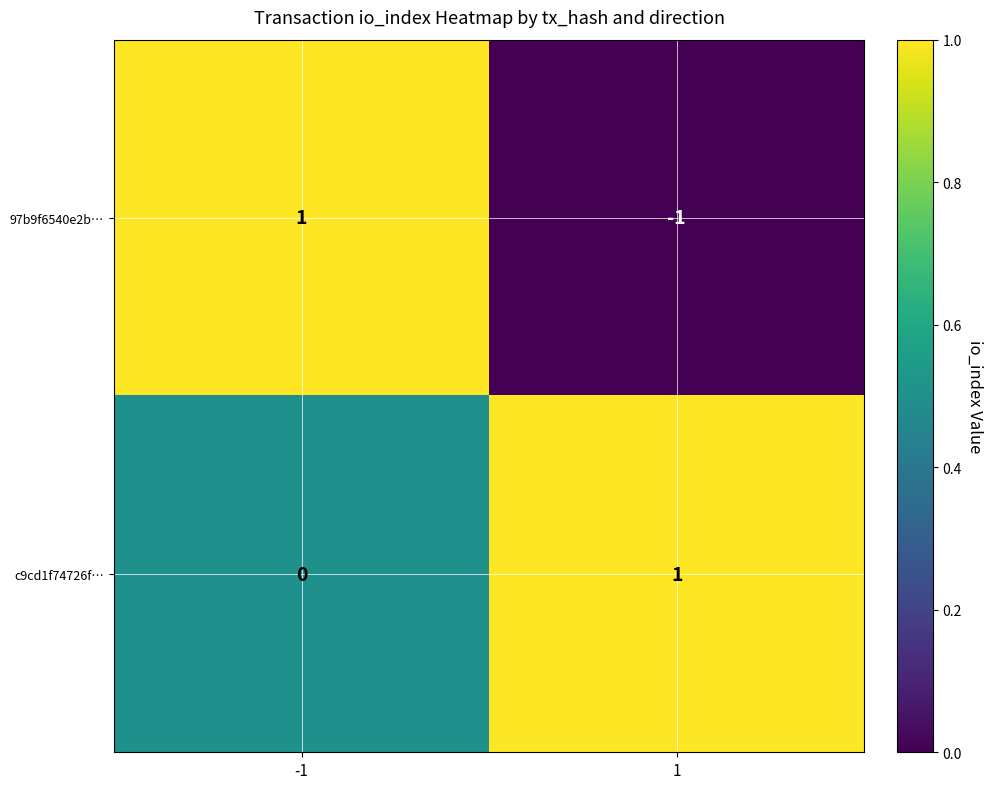

Count the number of categories in the chart.

2